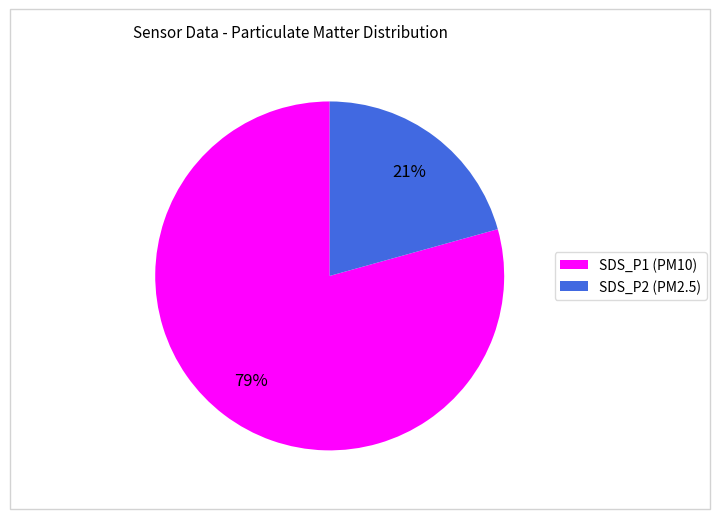

What percentage is the SDS_P2 slice, to the nearest percent?

21%